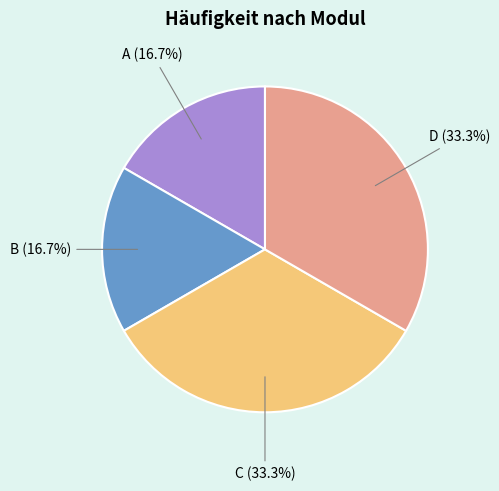

Is there any slice that represents more than half of the pie?

No